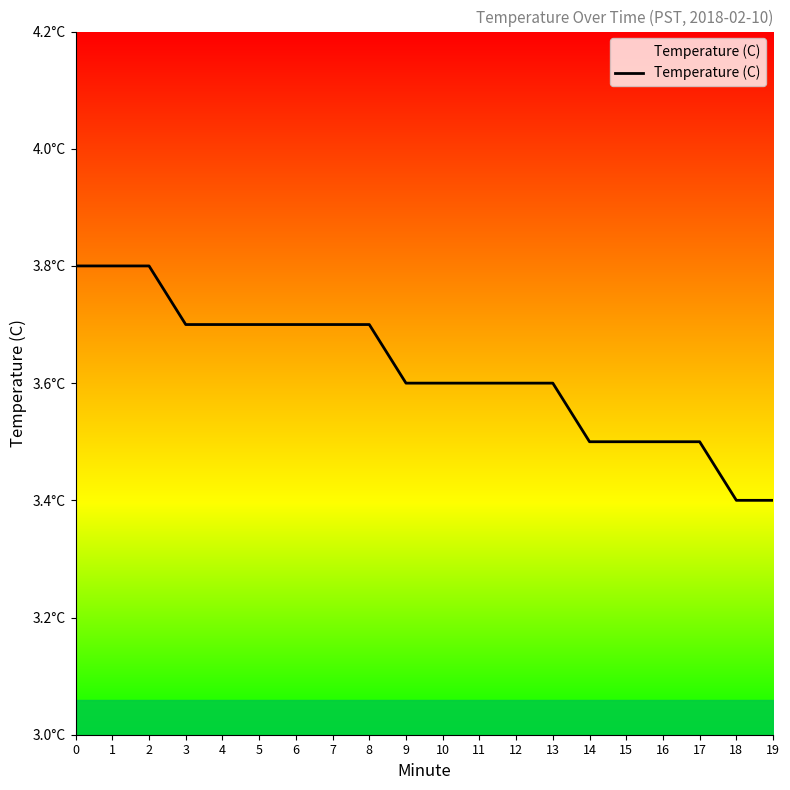

Reading right to left, transcribe all the data shown in this chart.

3.4	3.4	3.5	3.5	3.5	3.5	3.6	3.6	3.6	3.6	3.6	3.7	3.7	3.7	3.7	3.7	3.7	3.8	3.8	3.8